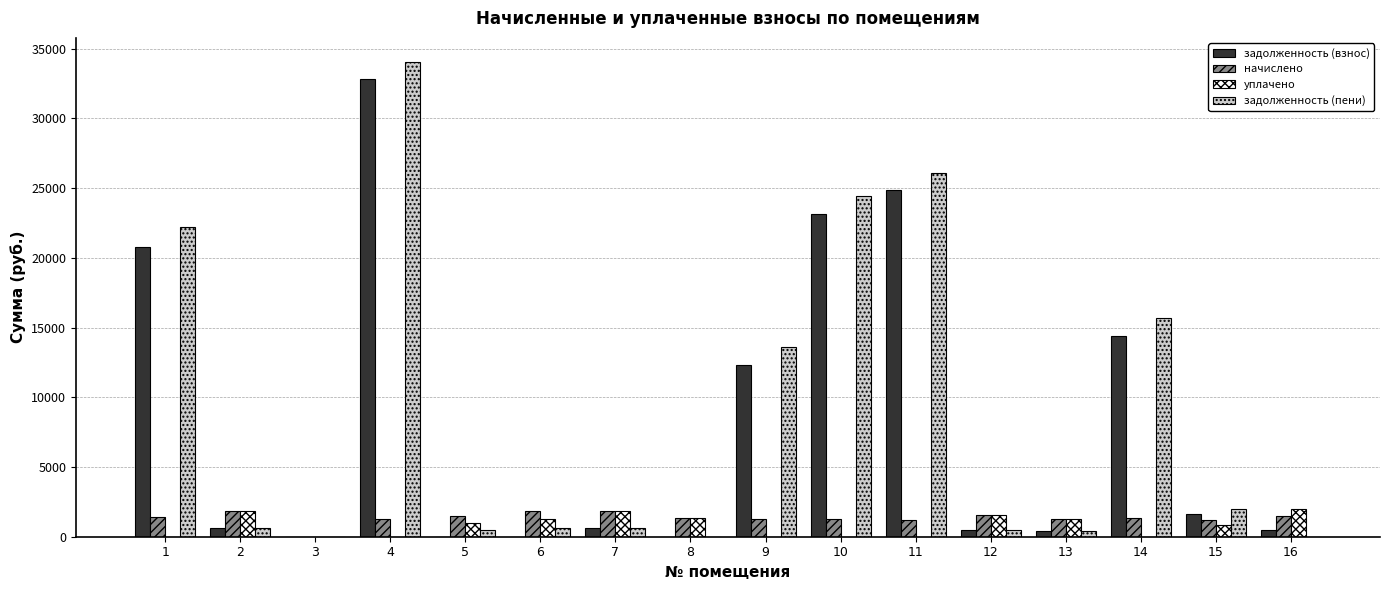

Is it true that задолженность (взнос) equals 15157.9 at 6?

False